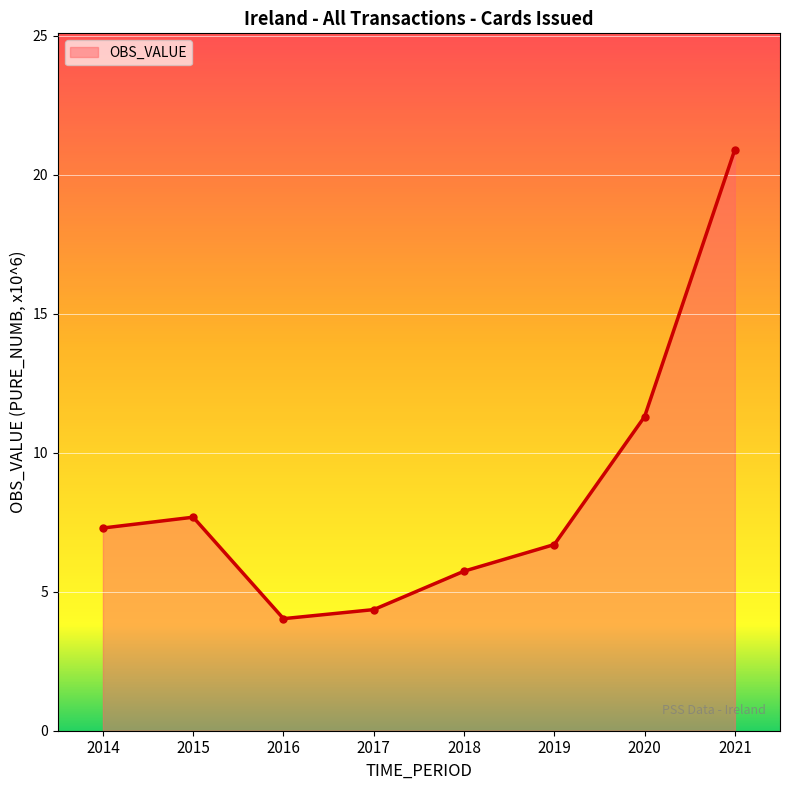

What is the difference between the maximum and minimum values?

16.9